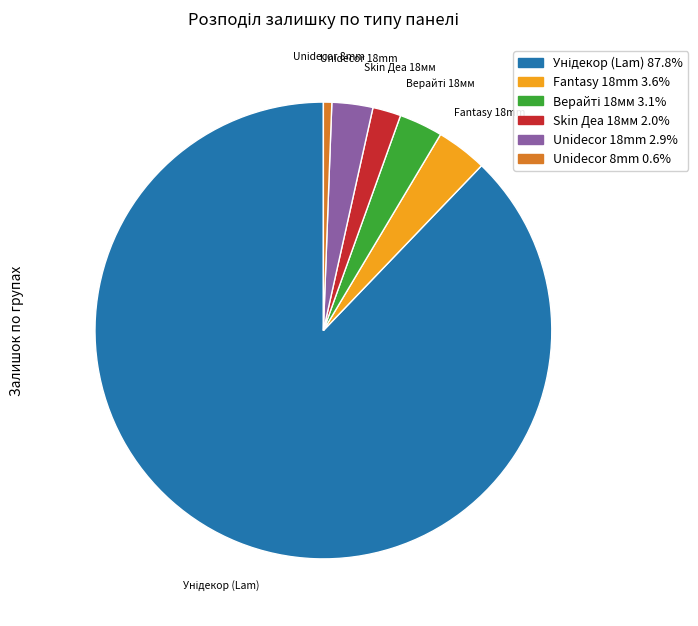

Is there a majority slice in this chart?

Yes